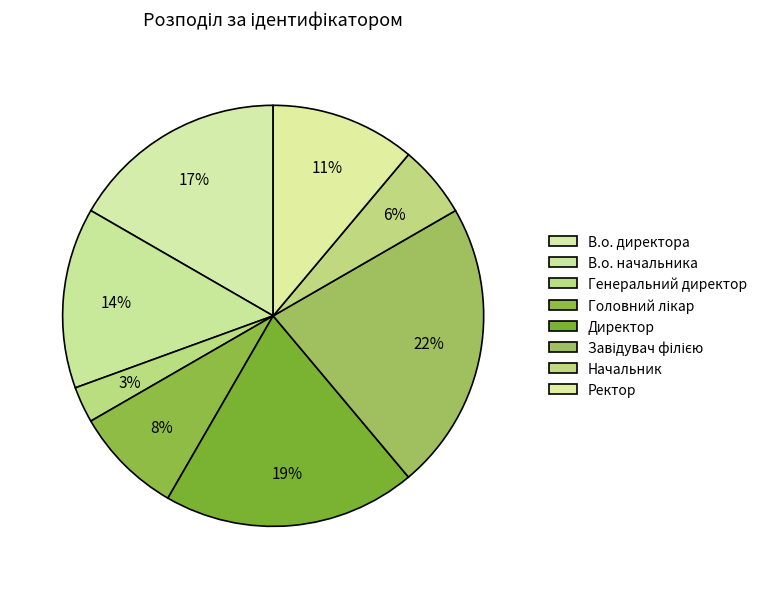

How many slices are in this pie chart?

8